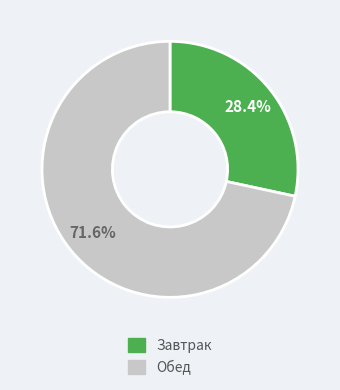

Is there a majority slice in this chart?

Yes